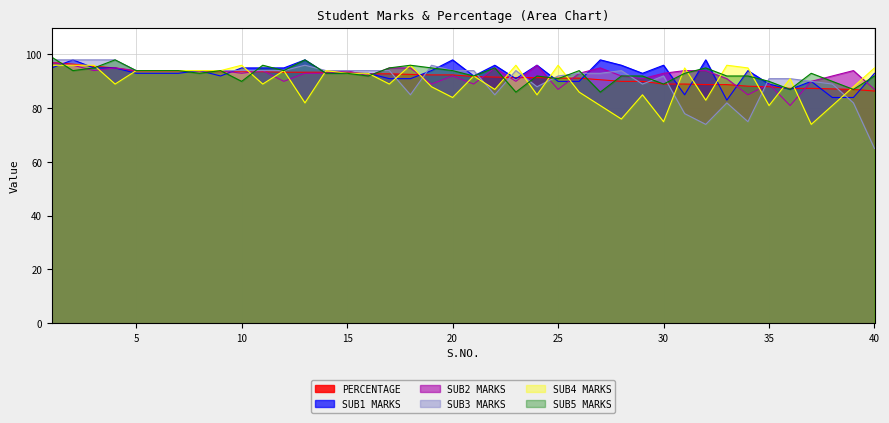

Where do SUB5_MARKS and SUB2_MARKS first cross each other?

1 and 2